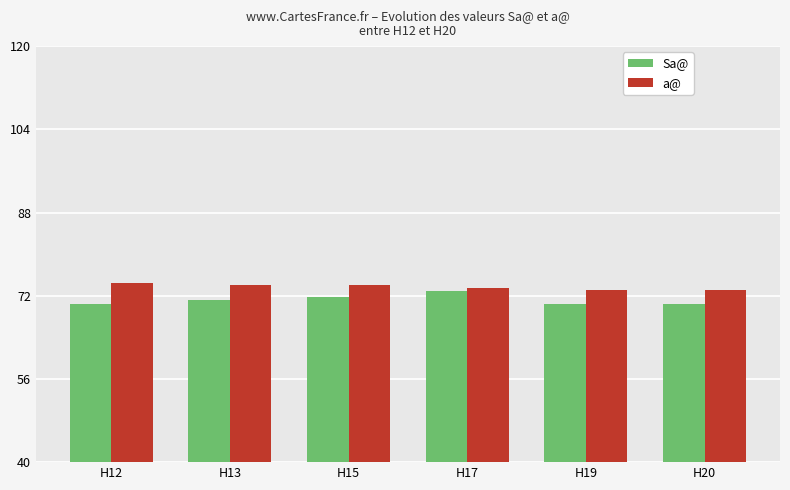

The Sa@ series shows 19.9 at H20. True or false?

False